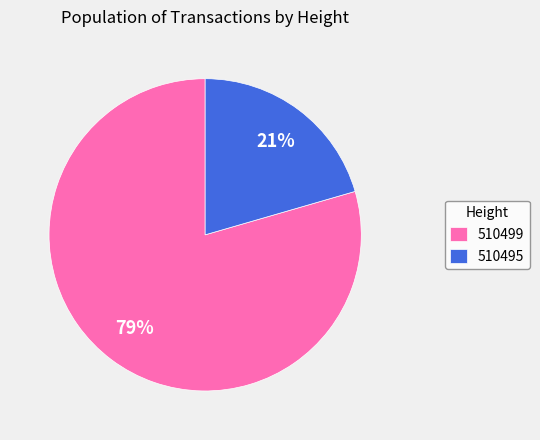

Is there any slice that represents more than half of the pie?

Yes